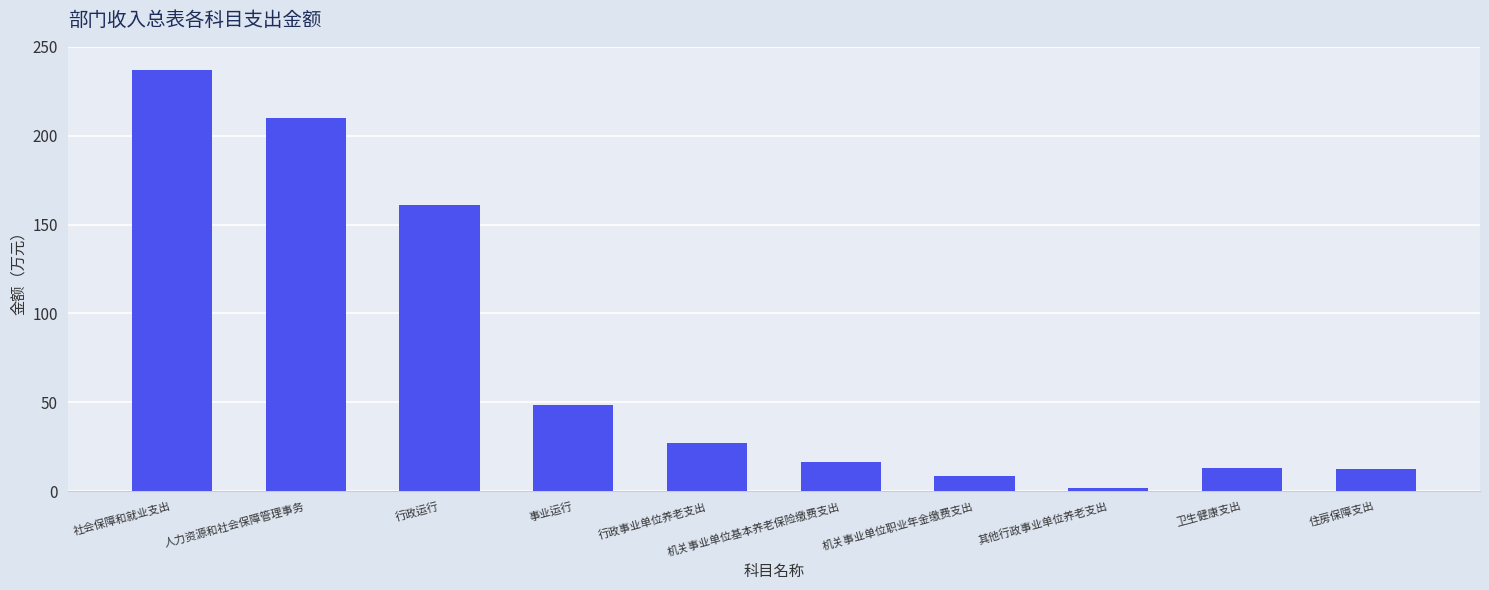

What is the maximum value shown in the chart?

236.8